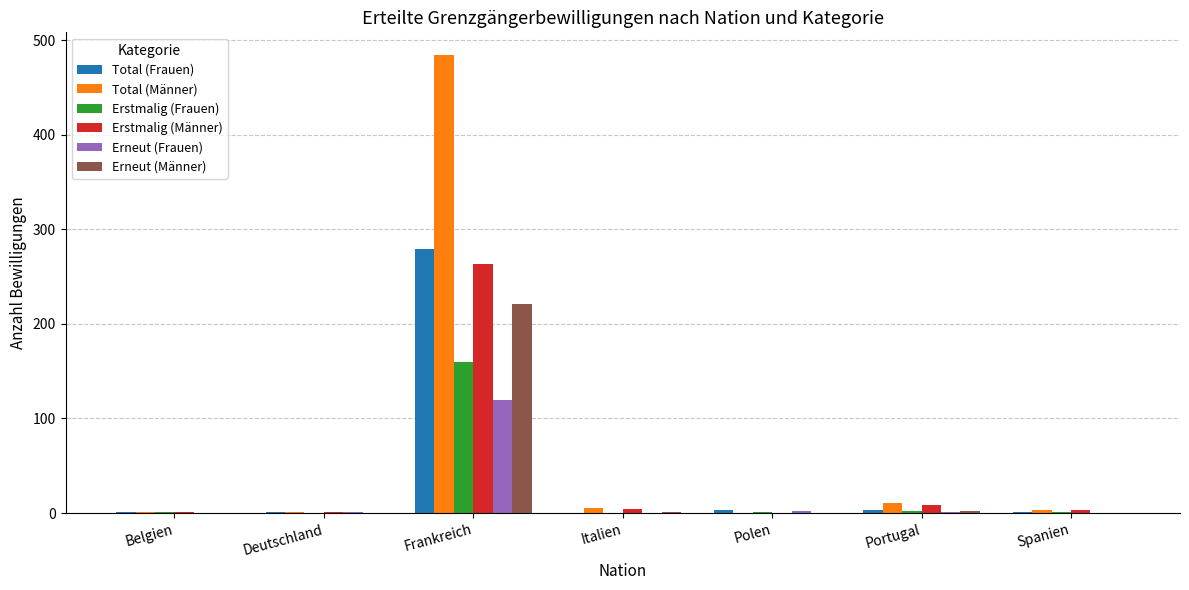

What is the sum of all Erstmalig (Männer) values?

281